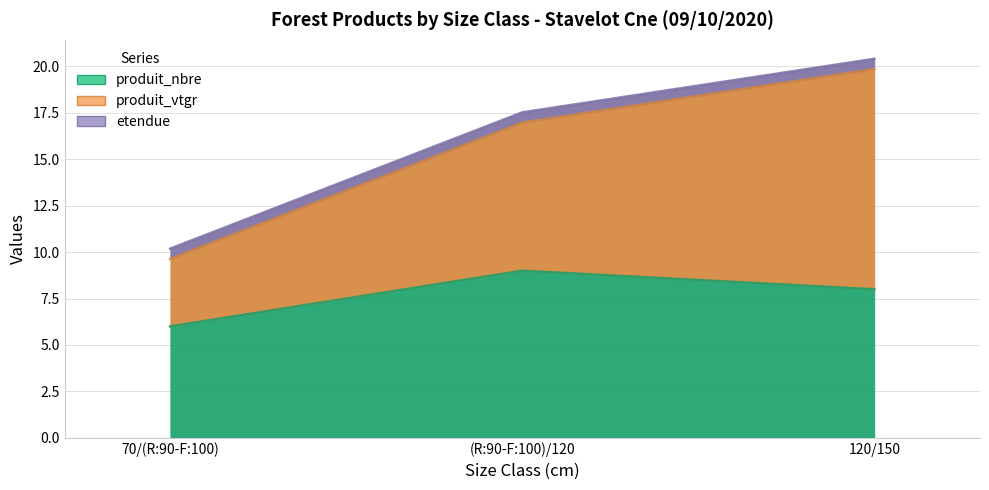

What is the difference between the produit_vtgr values at 70/(R:90-F:100) and (R:90-F:100)/120?

4.3